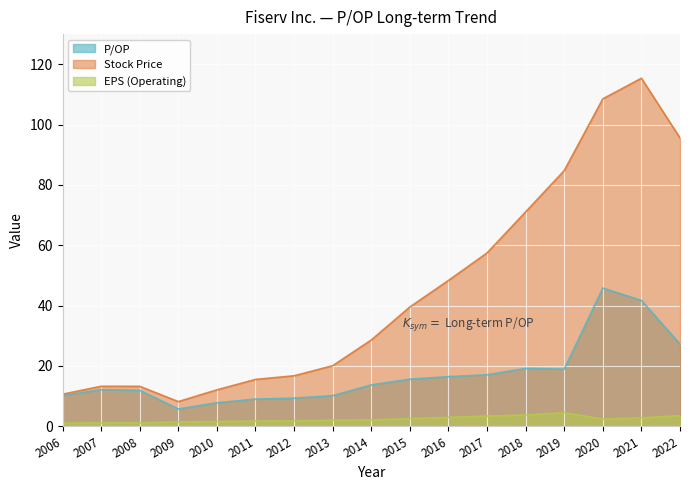

True or false: EPS (Operating) and Stock Price intersect in this chart.

False